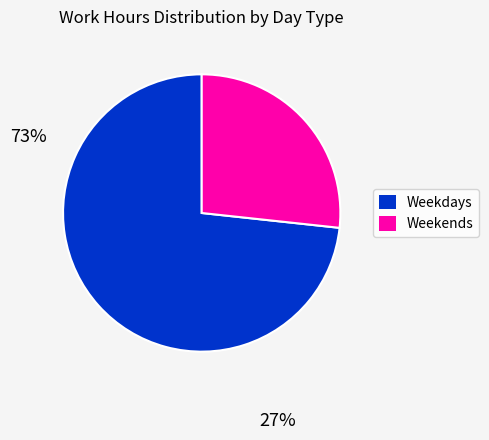

Does any single category account for the majority?

Yes